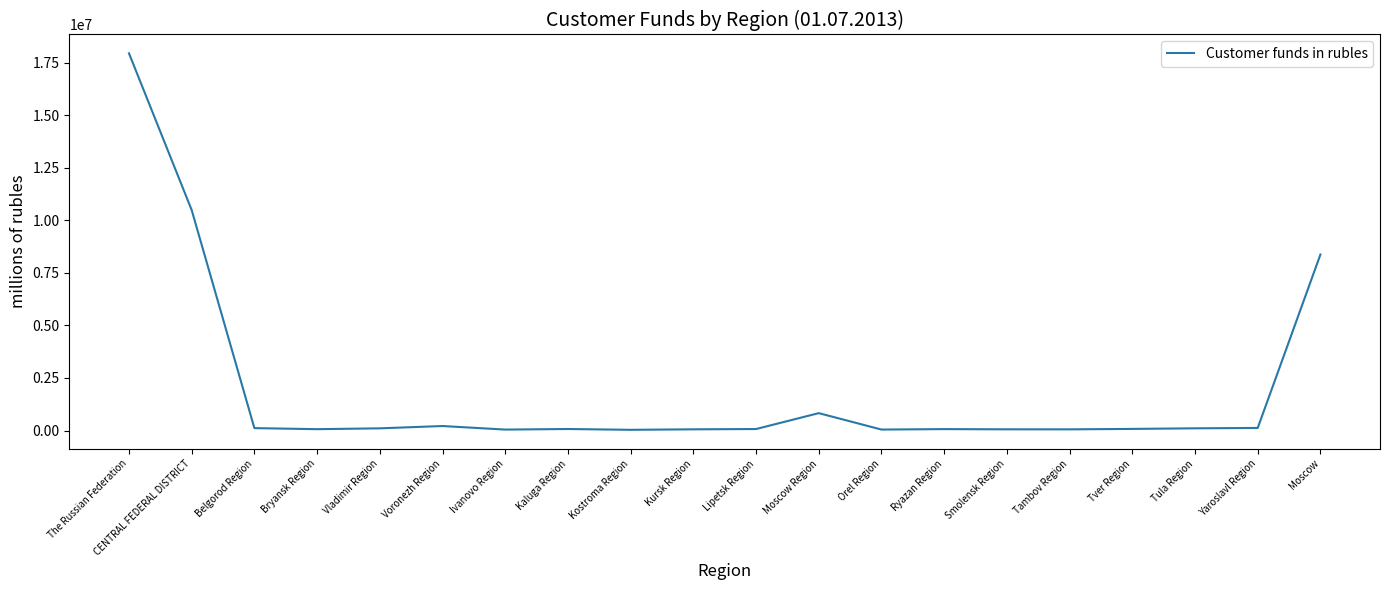

Between Vladimir Region and CENTRAL FEDERAL DISTRICT, which is larger?

CENTRAL FEDERAL DISTRICT